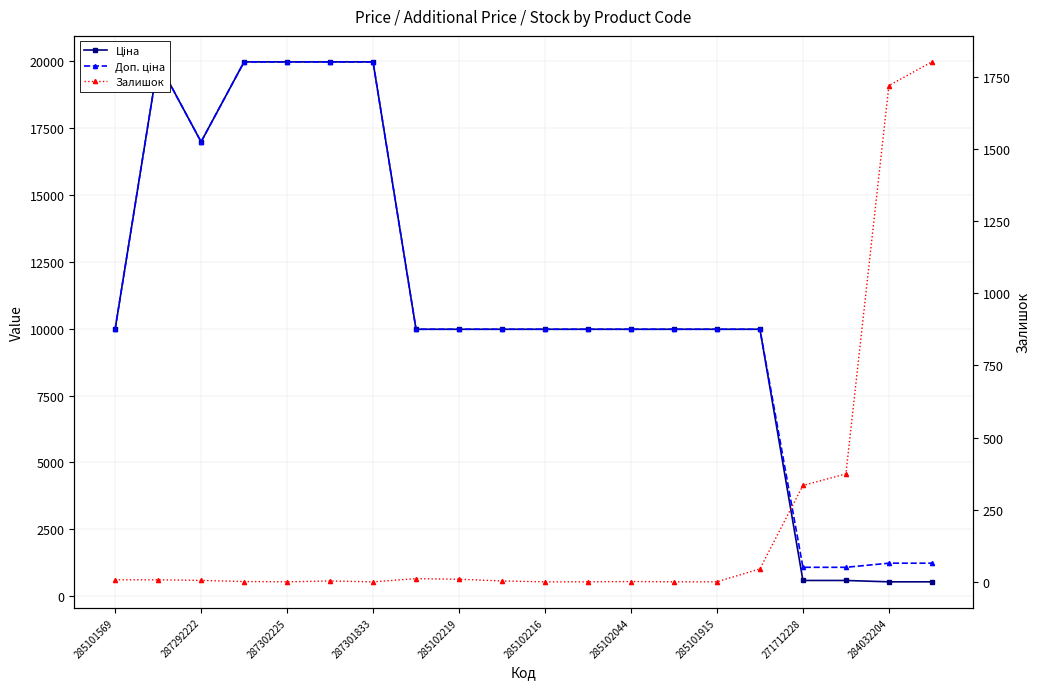

Between which two adjacent categories do Ціна and Залишок first intersect?

17 and 18